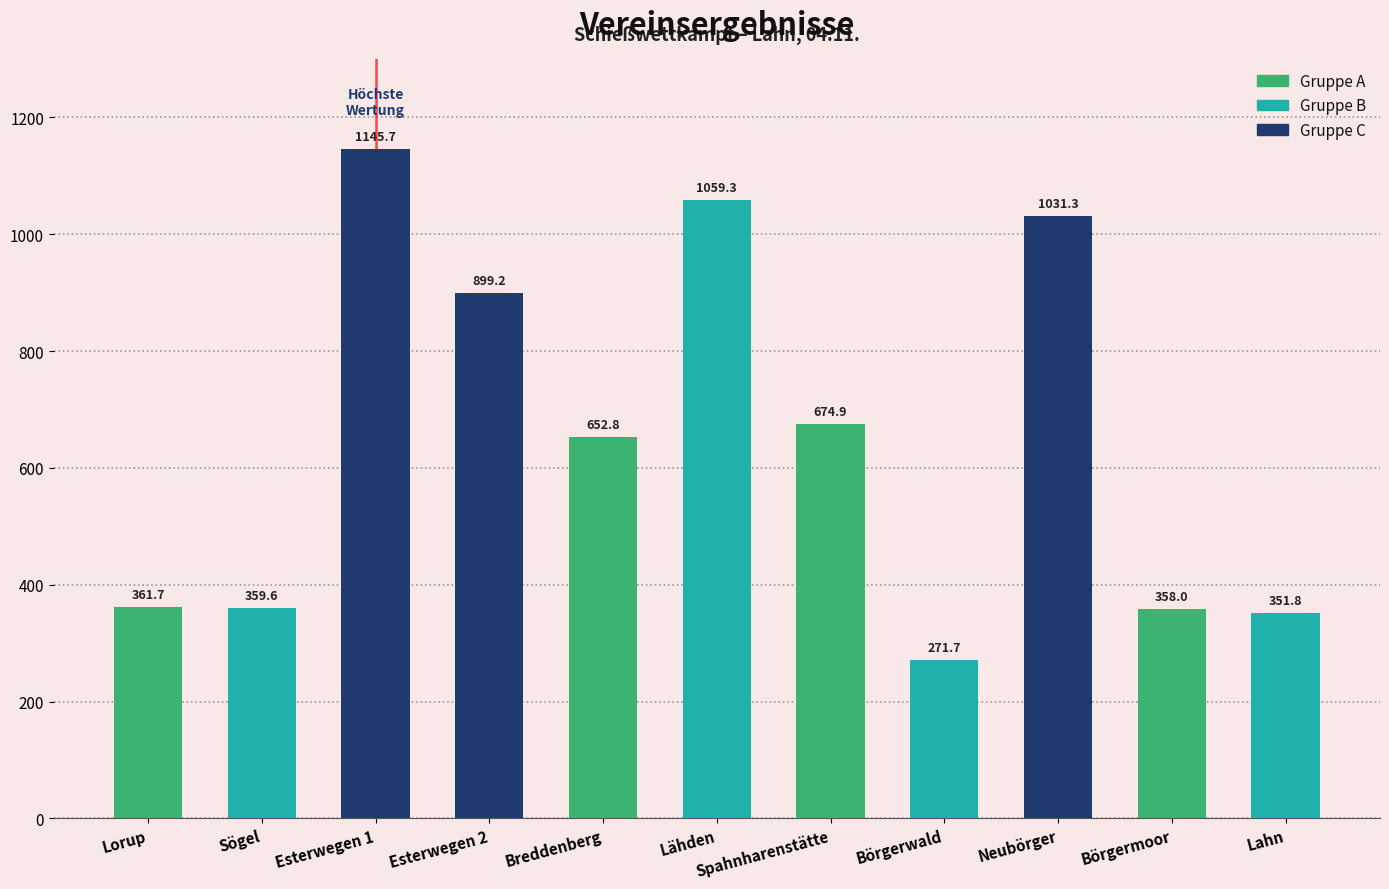

What is the sum of the values at Sögel and Spahnharenstätte?

1034.5